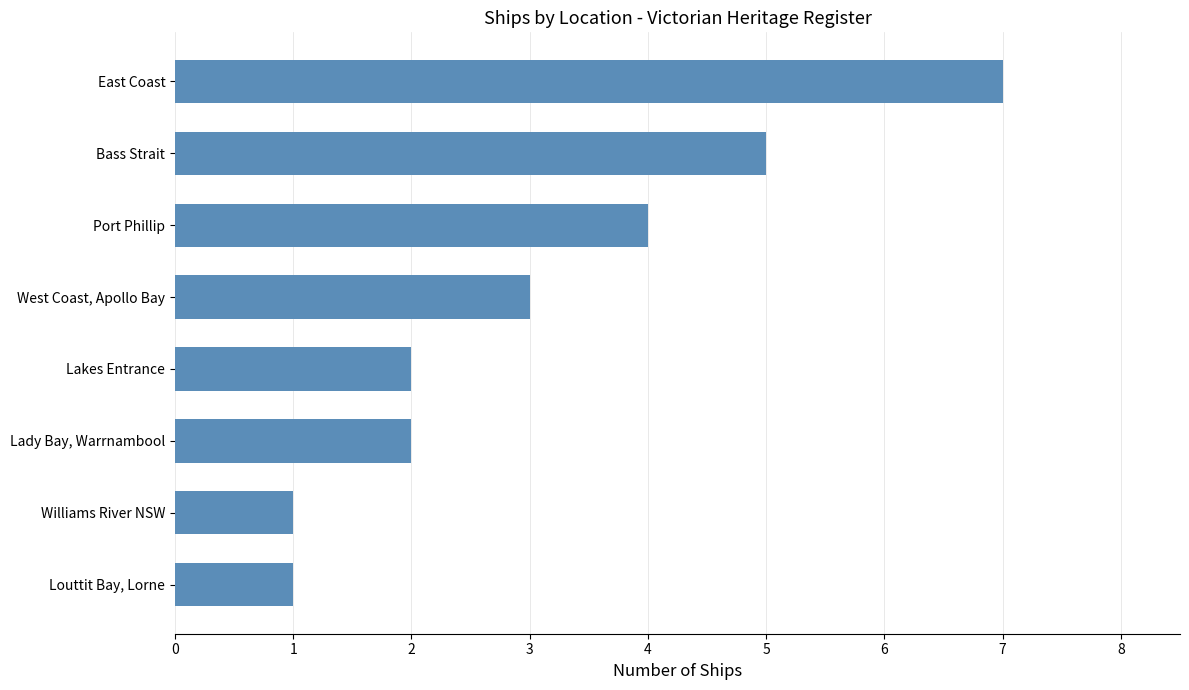

Are the bars grouped side by side (vs. stacked)?

No